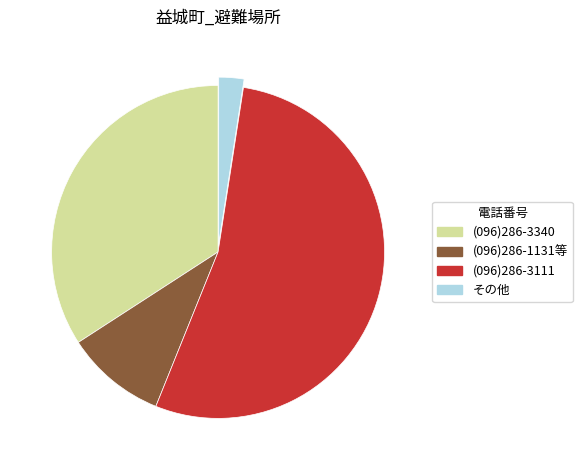

Is there any slice that represents more than half of the pie?

Yes